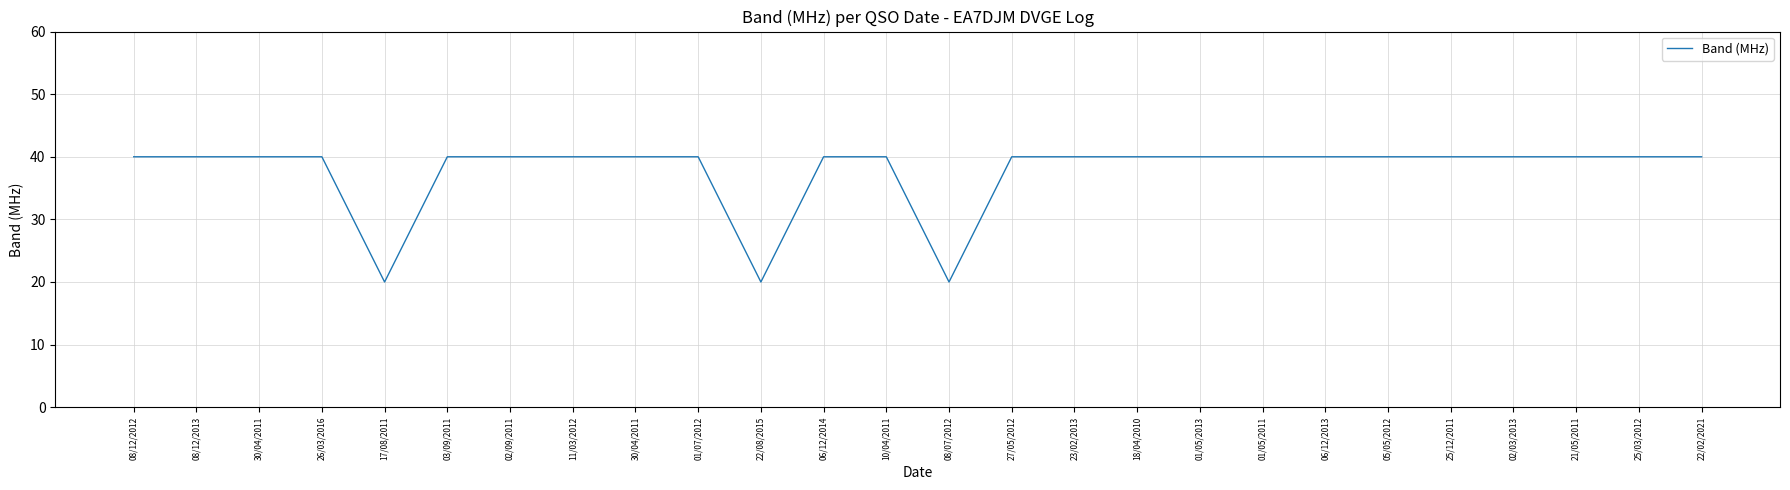

Is it true that the value at 02/09/2011 is 40?

True